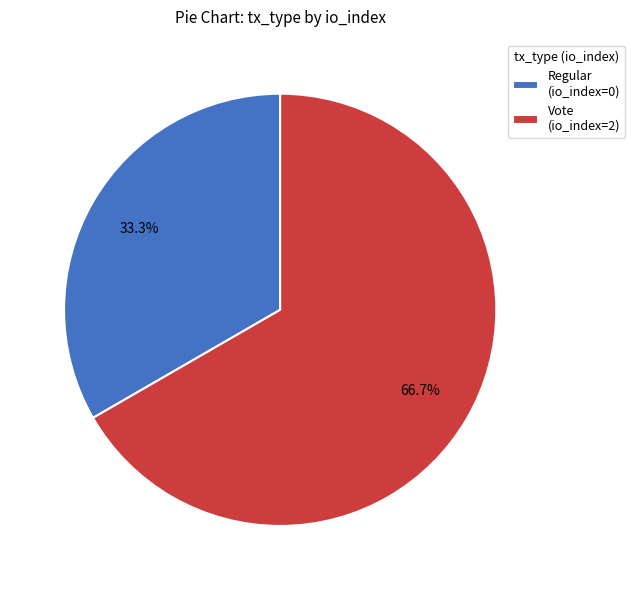

How many segments does this pie chart have?

2